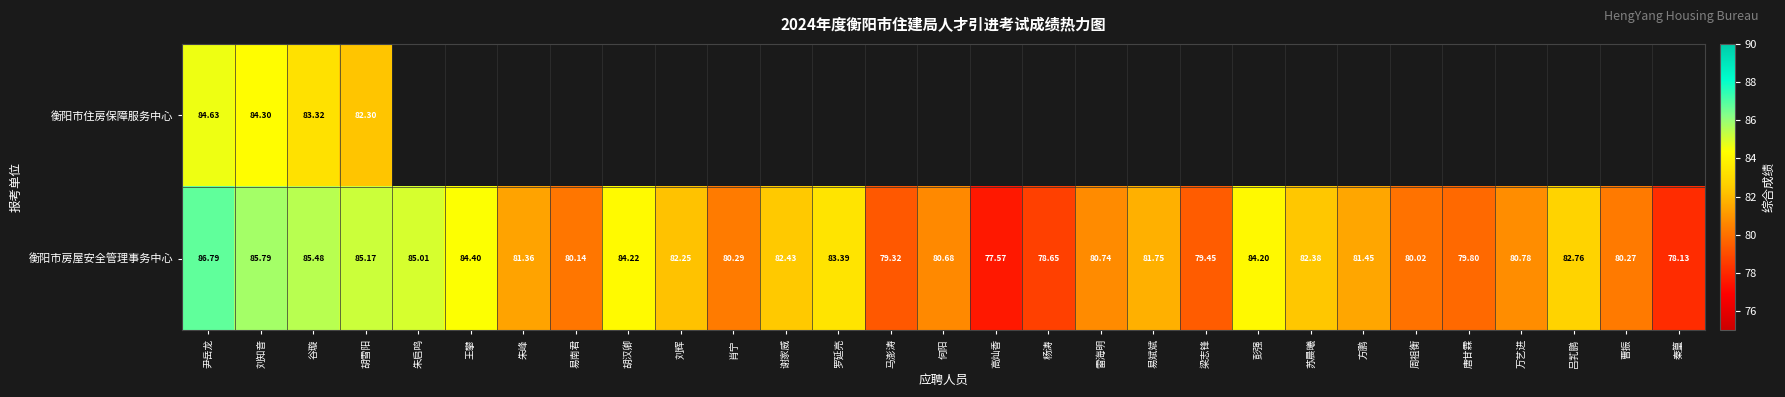

At which label does 衡阳市房屋安全管理事务中心 first exceed 81?

尹岳龙